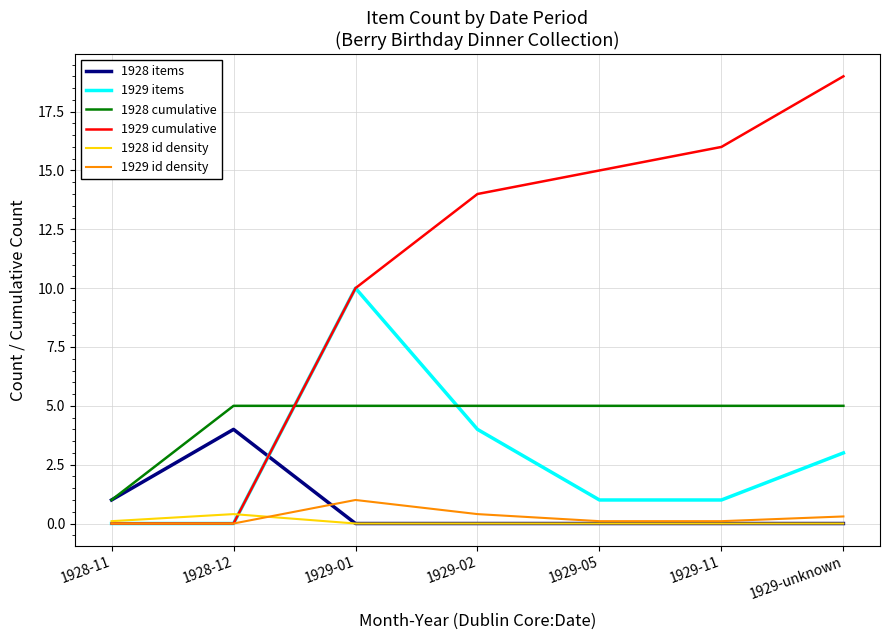

Which series has the largest range (max minus min)?

1929 cumulative